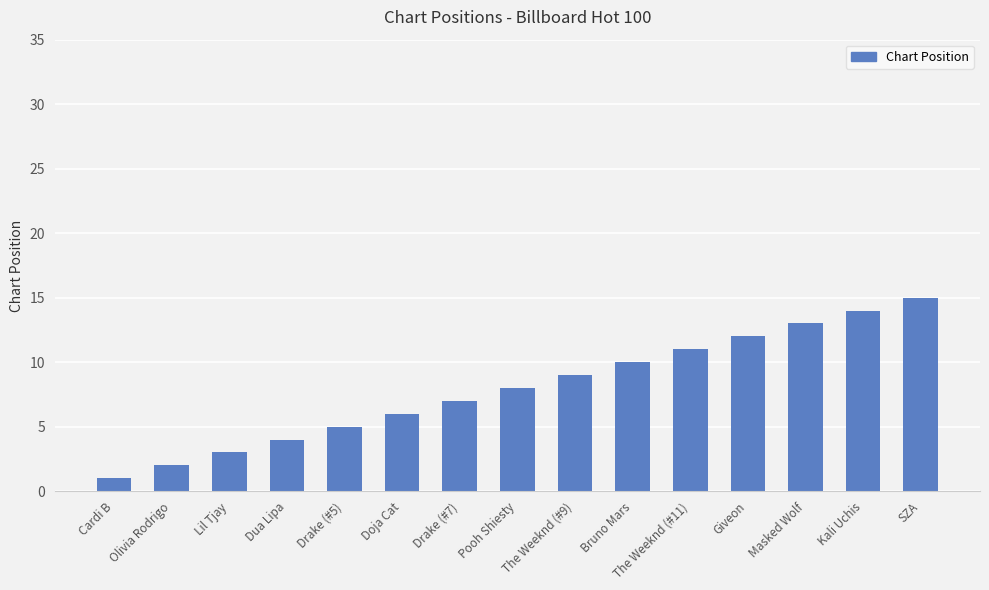

Reading left to right, transcribe all the data shown in this chart.

1	2	3	4	5	6	7	8	9	10	11	12	13	14	15